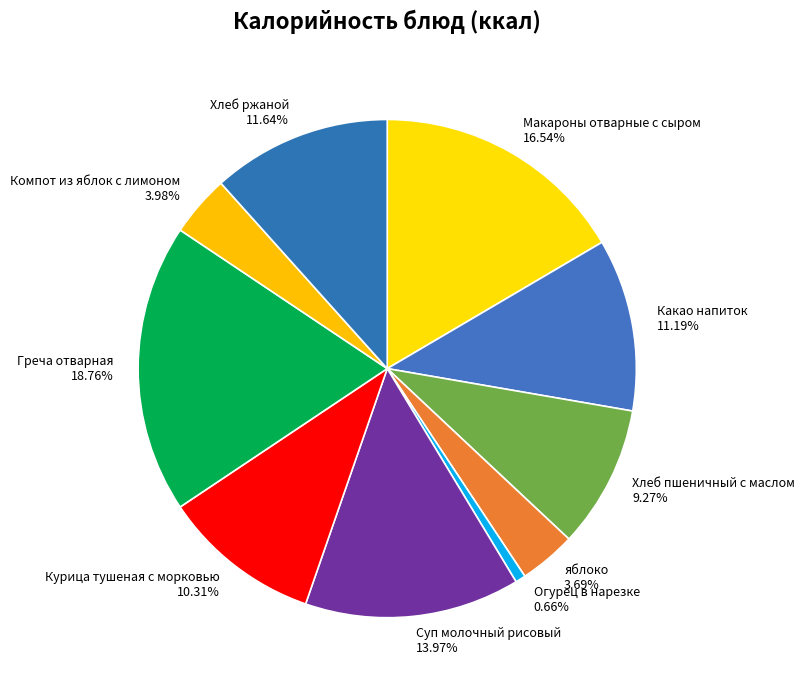

To the nearest percent, what is the difference between the яблоко and Курица тушеная с морковью slice percentages?

7%